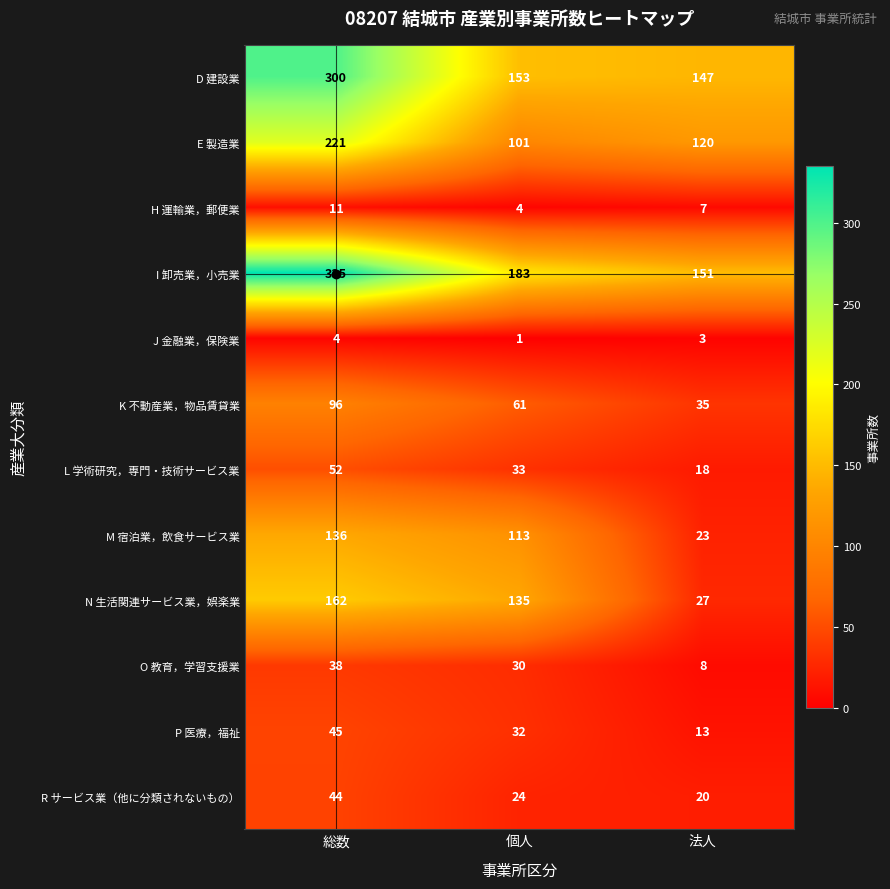

What is the sum of all R サービス業（他に分類されないもの） values?

88